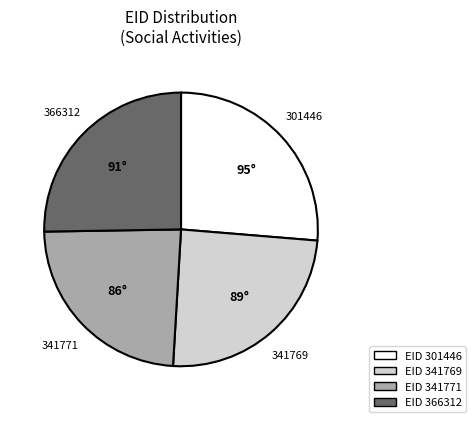

Is there any slice that represents more than half of the pie?

No